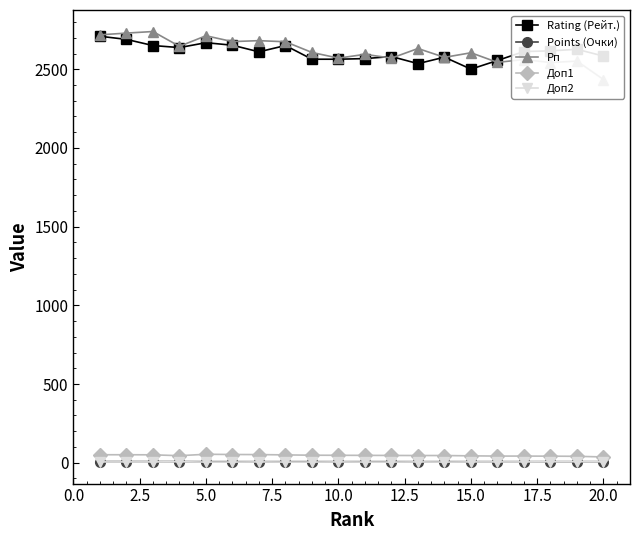

True or false: Points (Очки) has more than 0 points higher than both neighbors.

False